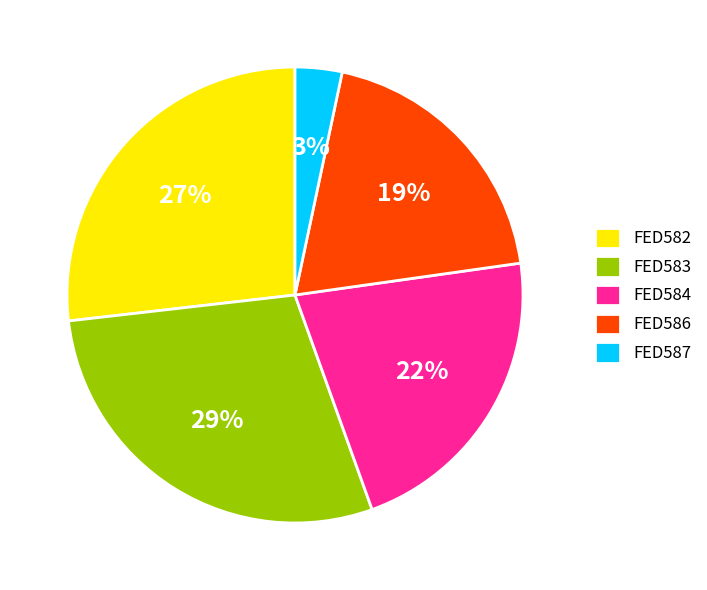

Which category has the smallest portion of the pie?

FED587